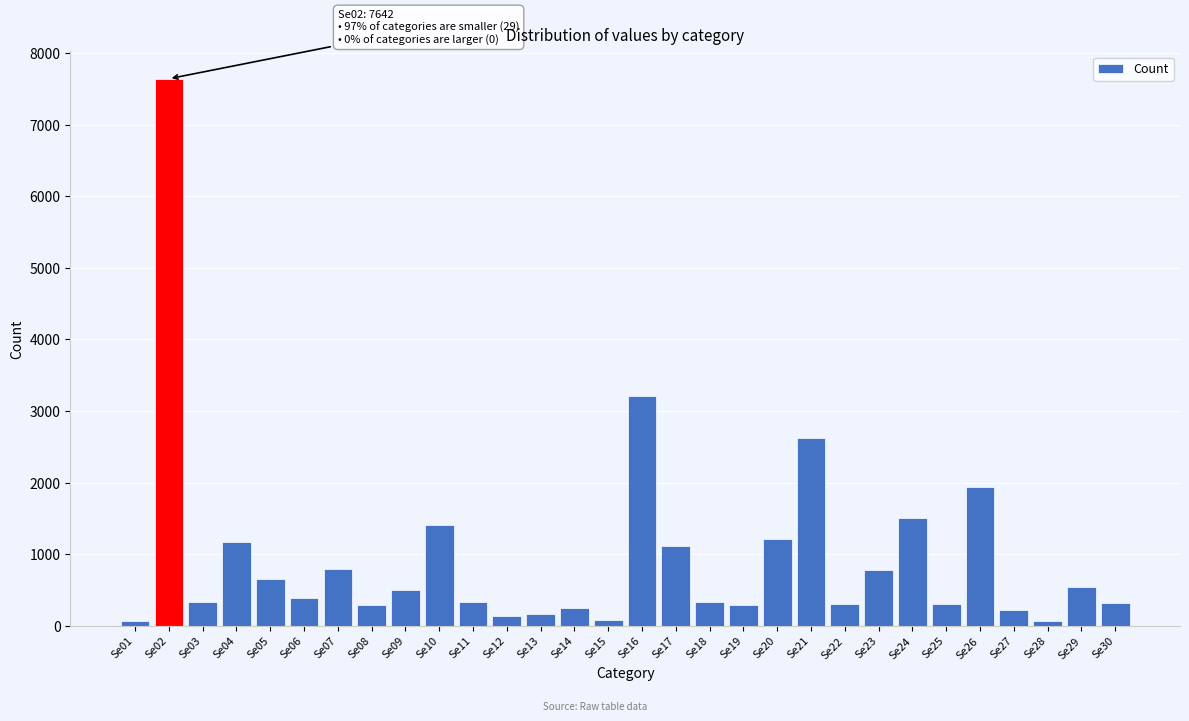

Is it true that the value at Se25 is 297?

True